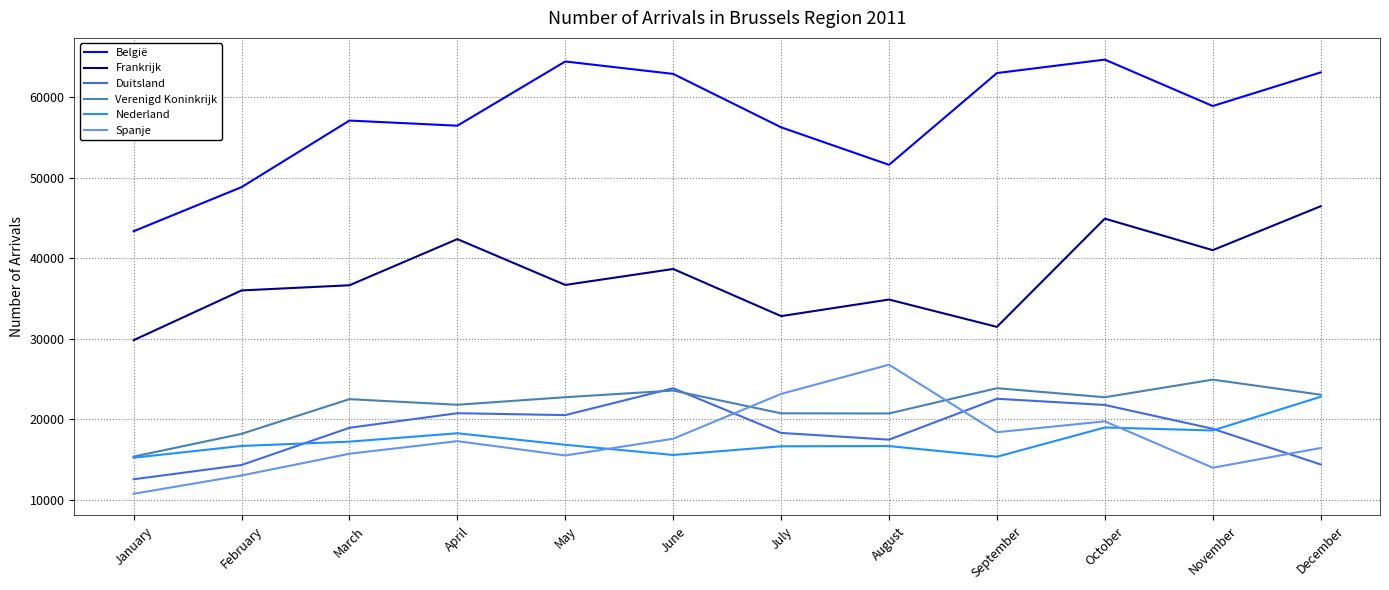

What is the difference between the second highest and minimum values in the Spanje series?

12403